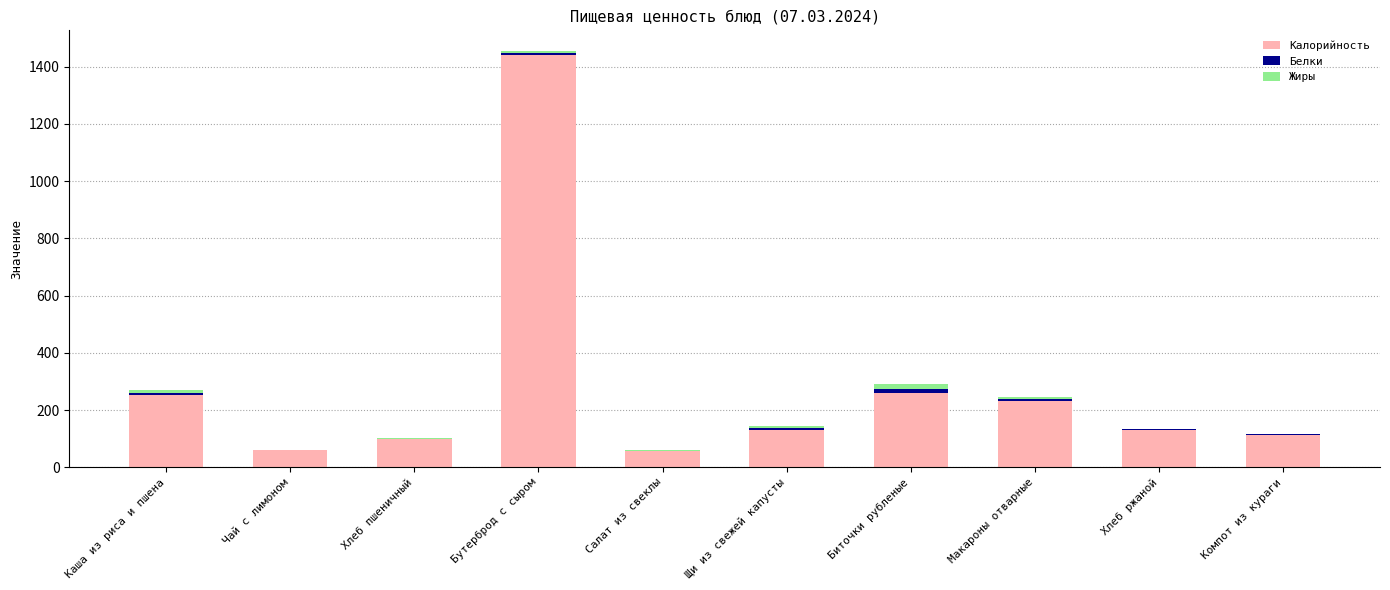

At which category is the sum across all series the highest?

Бутерброд с сыром